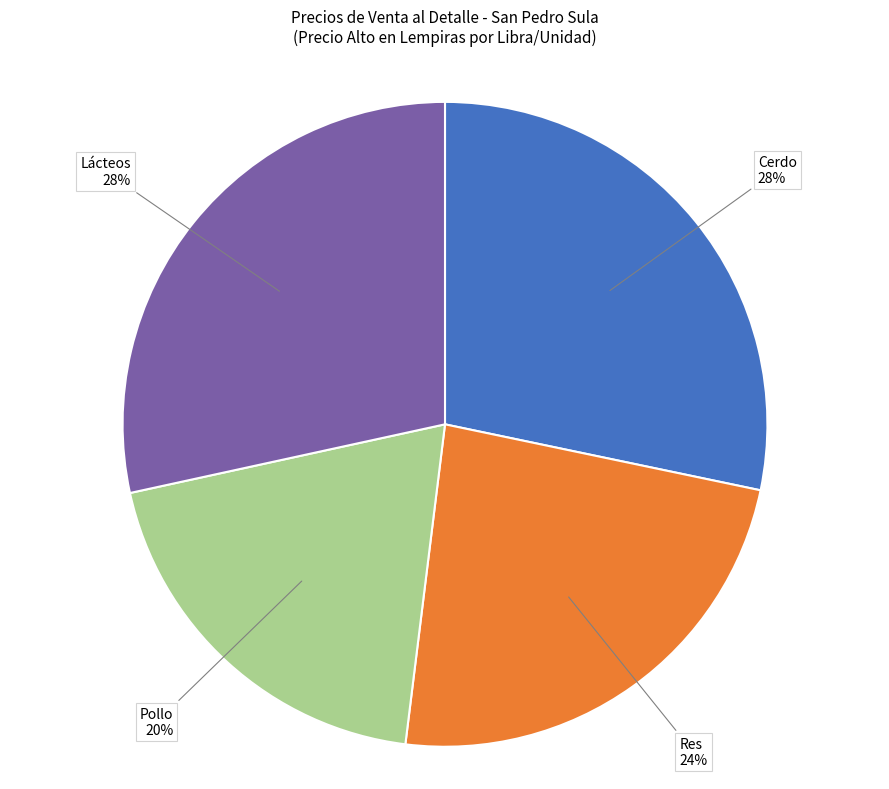

To the nearest percent, what is the average slice percentage?

25%